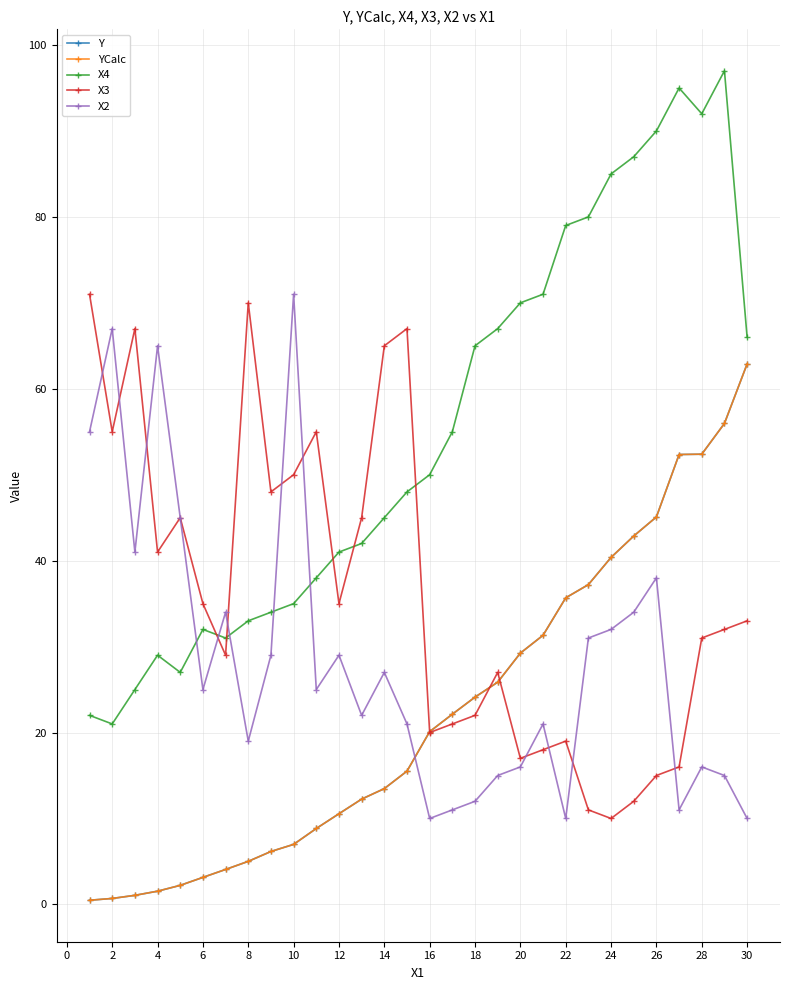

Reading left to right, what are all the values shown in this chart?

Y: 0.5	0.7	1.1	1.5	2.2	3.1	4.1	5.0	6.2	7.0	8.8	10.6	12.3	13.5	15.5	20.1	22.1	24.1	25.9	29.2	31.3	35.7	37.2	40.4	42.9	45.1	52.4	52.4	56.0	62.9
YCalc: 0.5	0.7	1.1	1.5	2.2	3.1	4.1	5.0	6.2	7.0	8.8	10.6	12.3	13.5	15.5	20.1	22.1	24.1	25.9	29.2	31.3	35.7	37.2	40.4	42.9	45.1	52.4	52.4	56.0	62.9
X4: 22.0	21.0	25.0	29.0	27.0	32.0	31.0	33.0	34.0	35.0	38.0	41.0	42.0	45.0	48.0	50.0	55.0	65.0	67.0	70.0	71.0	79.0	80.0	85.0	87.0	90.0	95.0	92.0	97.0	66.0
X3: 71.0	55.0	67.0	41.0	45.0	35.0	29.0	70.0	48.0	50.0	55.0	35.0	45.0	65.0	67.0	20.0	21.0	22.0	27.0	17.0	18.0	19.0	11.0	10.0	12.0	15.0	16.0	31.0	32.0	33.0
X2: 55.0	67.0	41.0	65.0	45.0	25.0	34.0	19.0	29.0	71.0	25.0	29.0	22.0	27.0	21.0	10.0	11.0	12.0	15.0	16.0	21.0	10.0	31.0	32.0	34.0	38.0	11.0	16.0	15.0	10.0